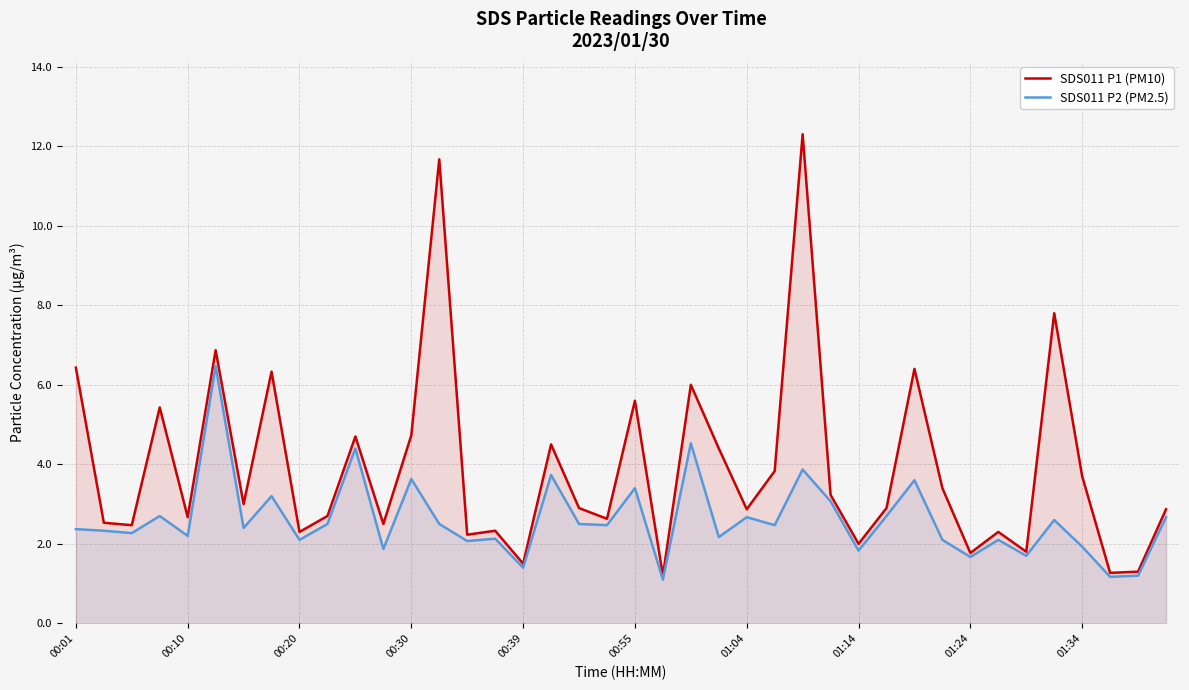

What is the difference between the highest and lowest values at 23?

2.2